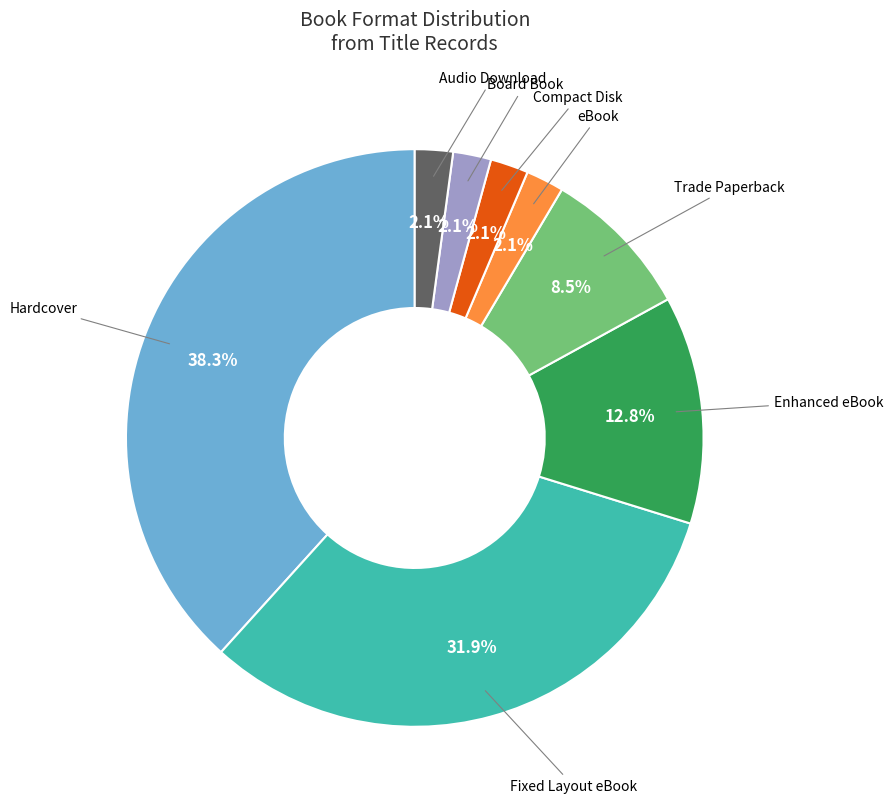

Is there a majority slice in this chart?

No